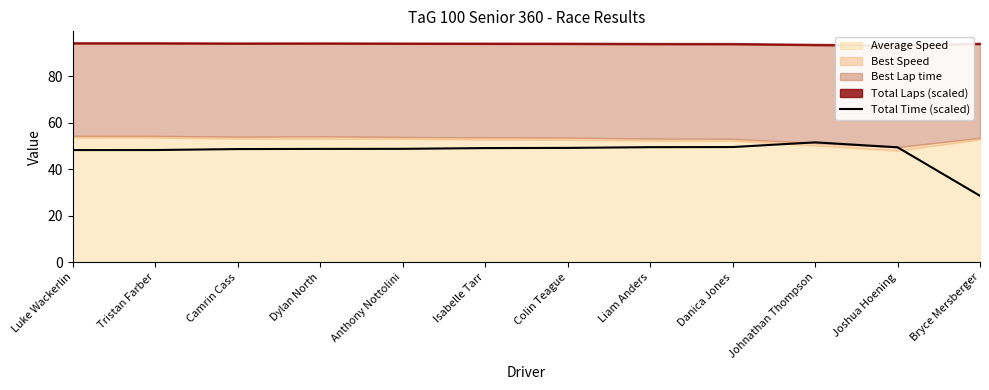

Rank the categories by value from lowest to highest.

Bryce Mersberger, Luke Wackerlin, Tristan Farber, Camrin Cass, Dylan North, Anthony Nottolini, Isabelle Tarr, Colin Teague, Joshua Hoening, Liam Anders, Danica Jones, Johnathan Thompson